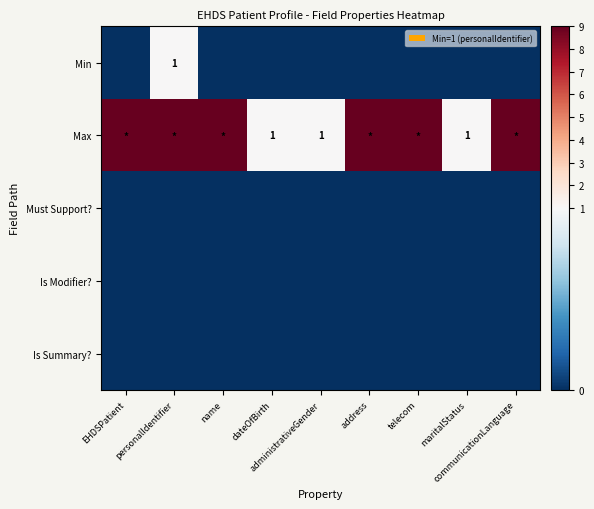

Which series has the largest total across all categories?

Max